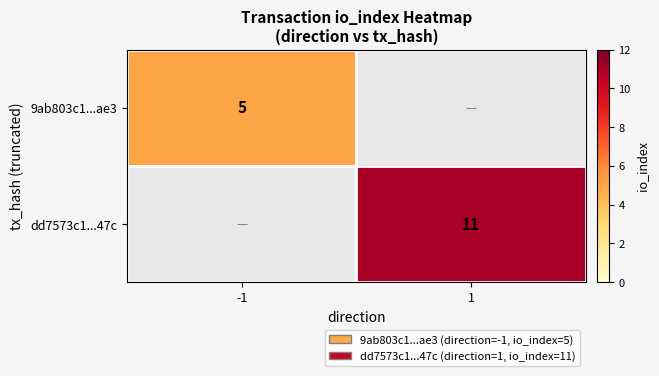

At which category does the chart reach its minimum across all series?

1